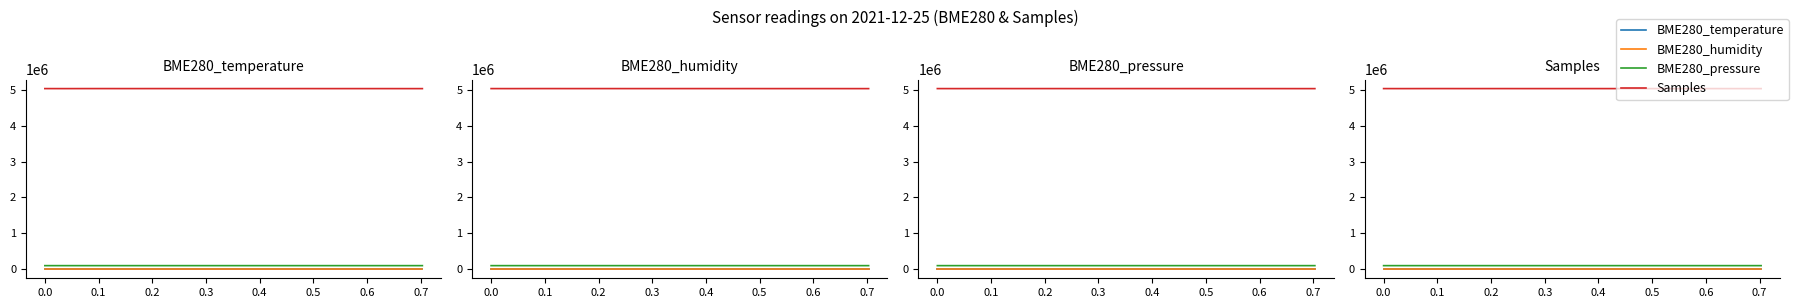

True or false: Samples and BME280_pressure cross at least once.

False